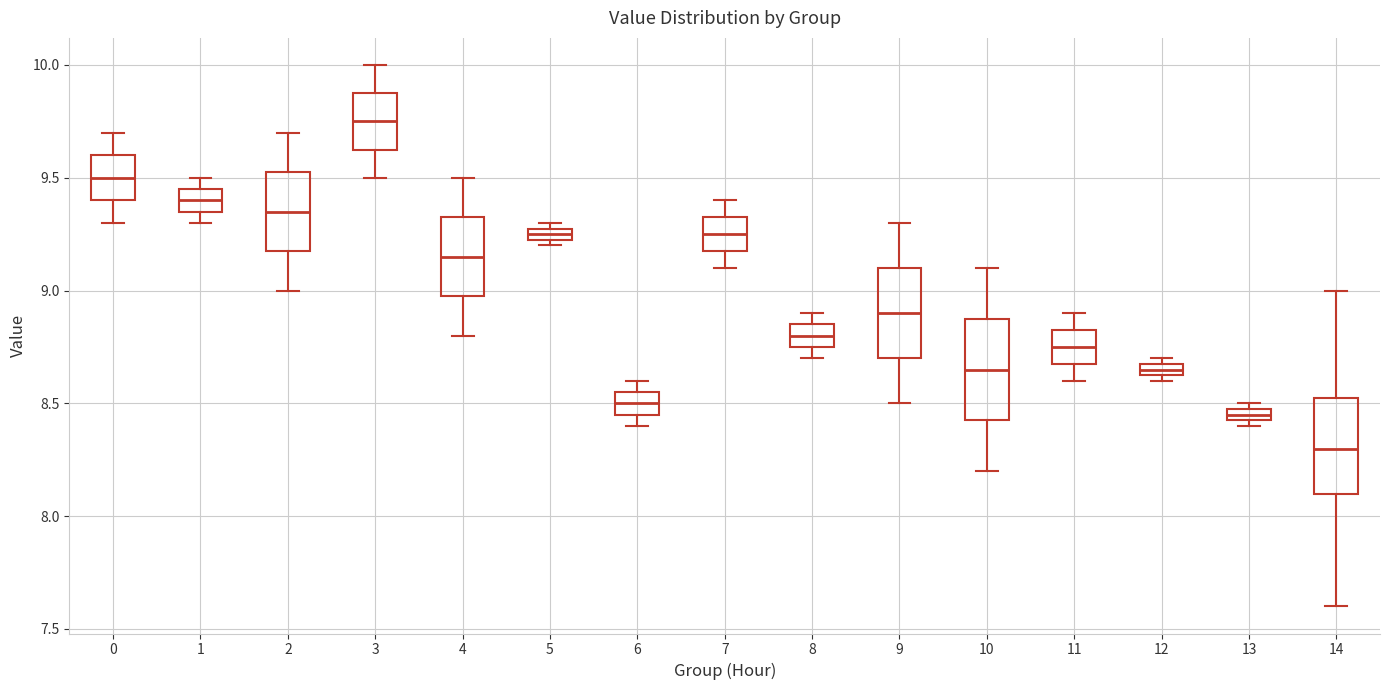

Which box's median line is the lowest?

14